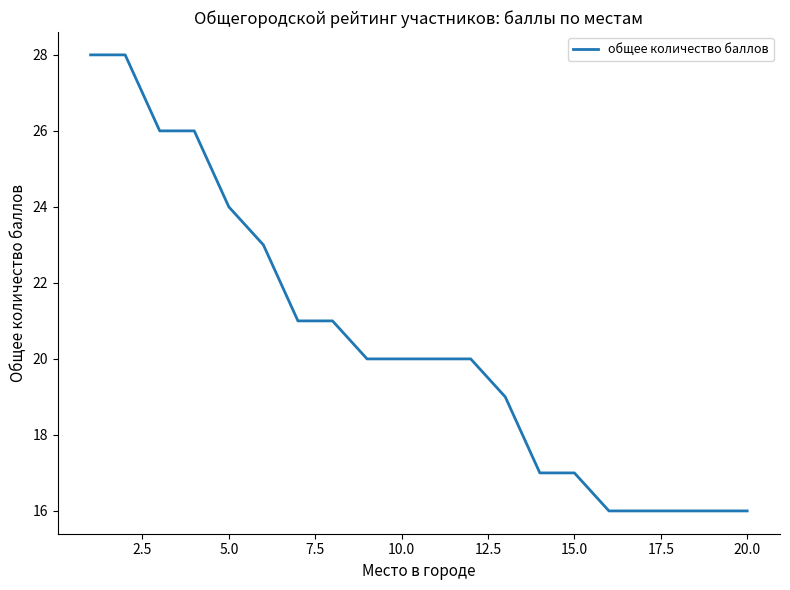

Does the chart display data point markers on the line(s)?

No